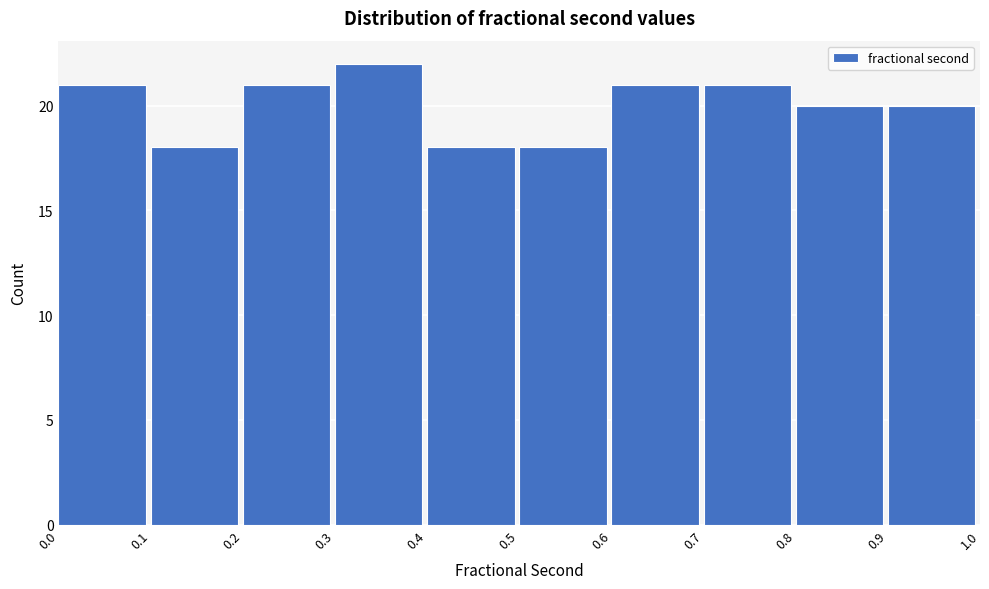

Reading left to right, list every bar in this chart as the range it spans on the x-axis followed by its height. The values are not printed on the chart, so give them approximately, as read against the axis.

0.0 to 0.1: 21
0.1 to 0.2: 18
0.2 to 0.3: 21
0.3 to 0.4: 22
0.4 to 0.5: 18
0.5 to 0.6: 18
0.6 to 0.7: 21
0.7 to 0.8: 21
0.8 to 0.9: 20
0.9 to 1.0: 20